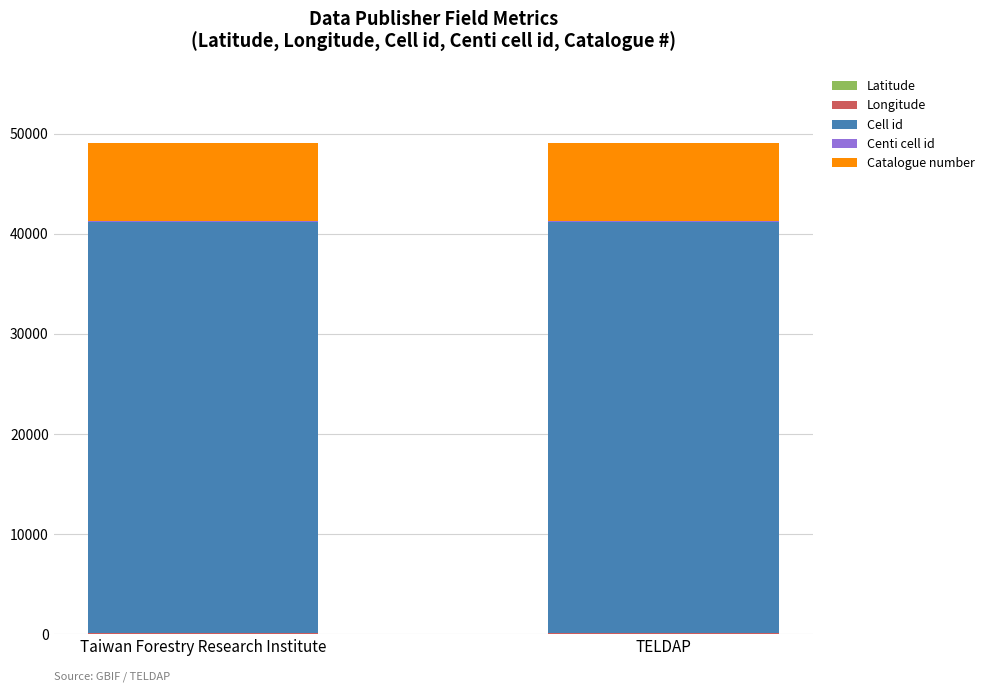

Between Taiwan Forestry Research Institute and TELDAP, which series saw the biggest shift?

Latitude